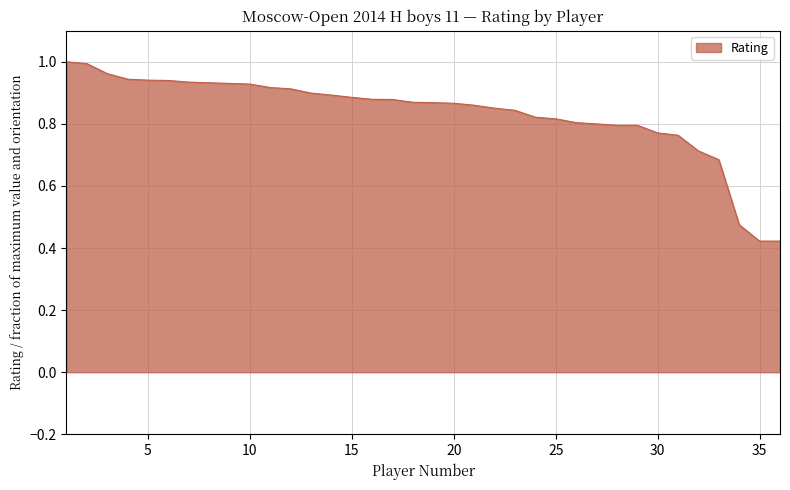

How many lines are shown in the chart?

1